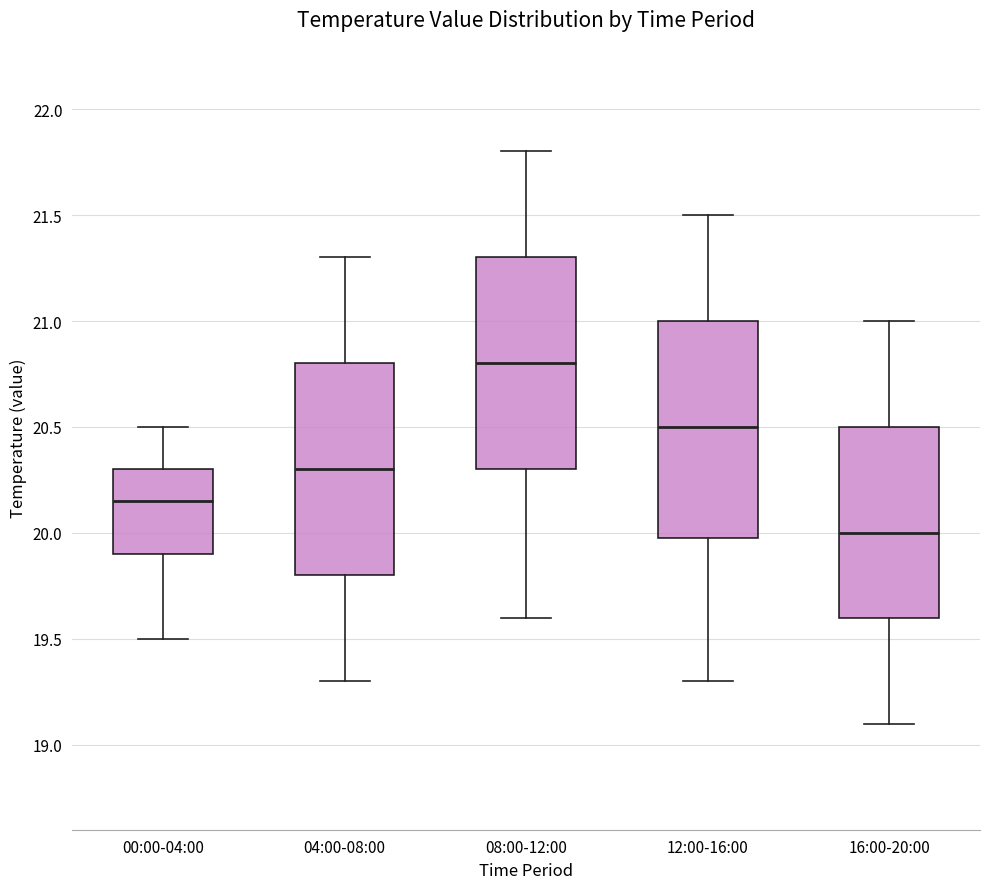

Which box has the highest median line?

08:00-12:00